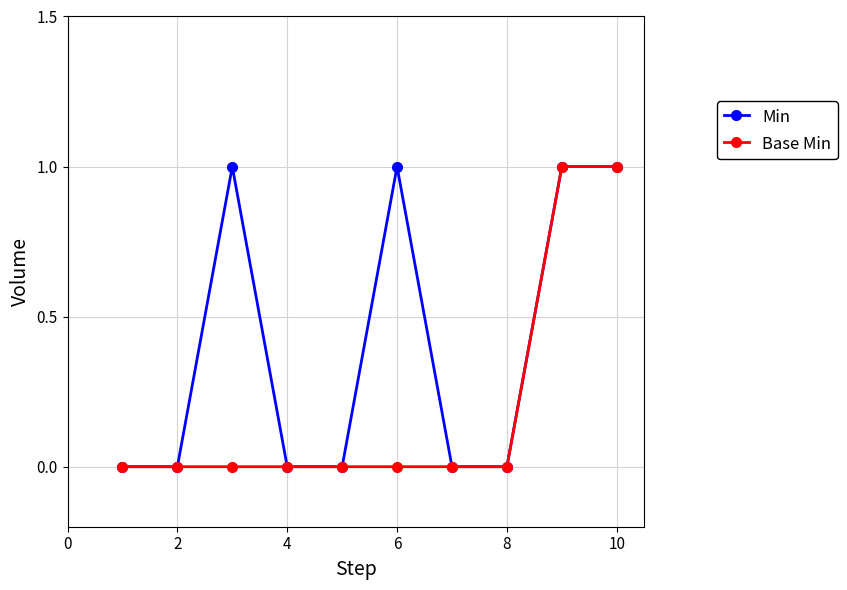

Rank the series by their average value, from highest to lowest.

Min, Base Min